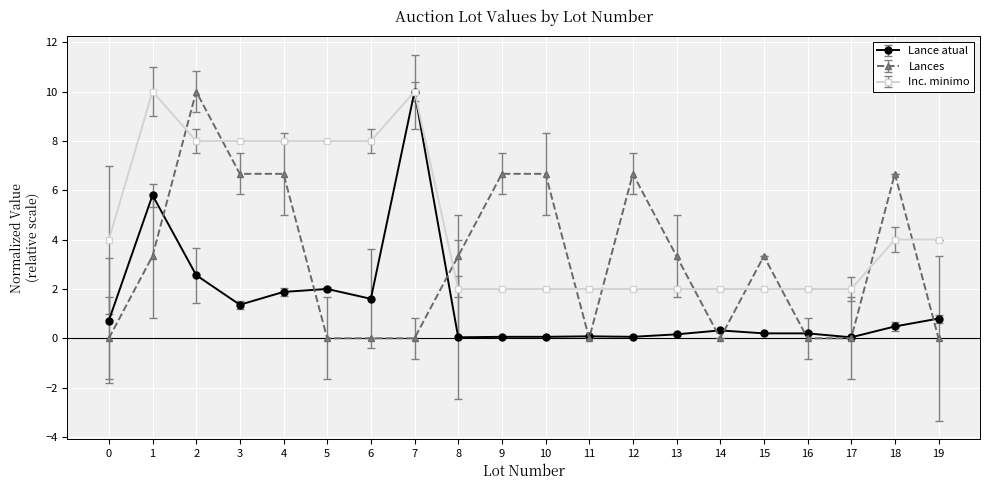

What is the difference between the highest and lowest values at 12?

6.6